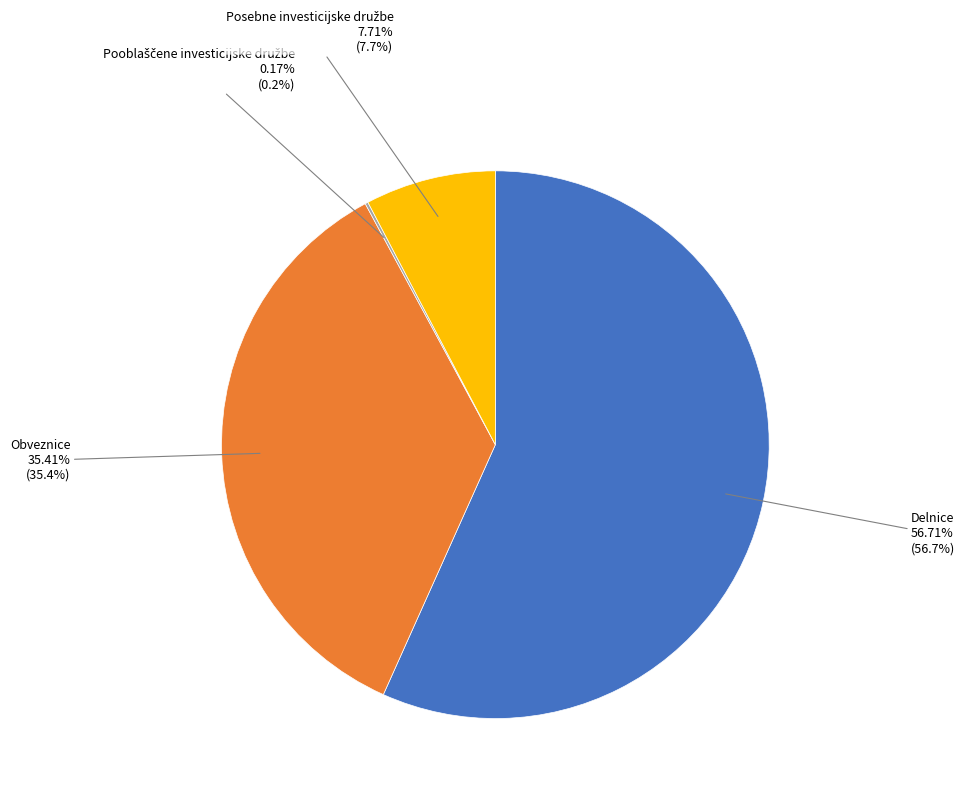

Is there any slice that represents more than half of the pie?

Yes